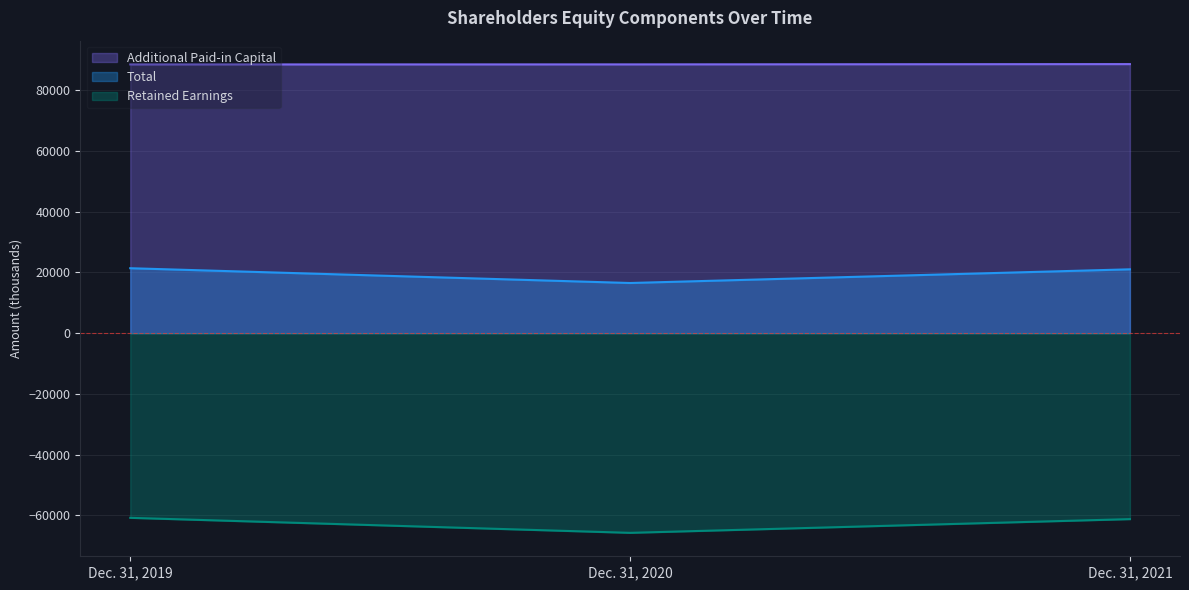

What are all the series names shown in the legend?

Additional Paid-in Capital, Total, Retained Earnings